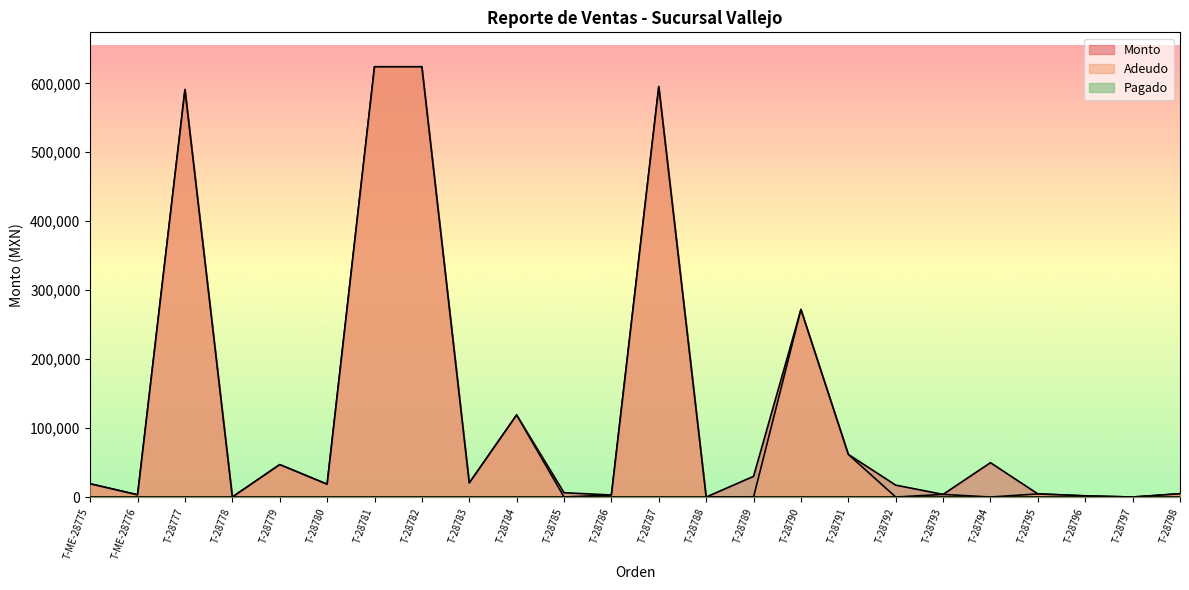

Reading left to right, transcribe all the data shown in this chart.

Monto: T-ME-28775=19178.6	T-ME-28776=3220.0	T-28777=590920.0	T-28778=0.0	T-28779=47000.0	T-28780=18564.0	T-28781=624000.0	T-28782=624000.0	T-28783=20400.0	T-28784=119000.0	T-28785=6272.0	T-28786=2940.0	T-28787=595200.0	T-28788=0.0	T-28789=30021.6	T-28790=272000.0	T-28791=61800.0	T-28792=17255.0	T-28793=3815.0	T-28794=49812.0	T-28795=4525.0	T-28796=1688.4	T-28797=0.0	T-28798=4800.0
Adeudo: T-ME-28775=19178.6	T-ME-28776=3220.0	T-28777=590920.0	T-28778=0.0	T-28779=47000.0	T-28780=18564.0	T-28781=624000.0	T-28782=624000.0	T-28783=20400.0	T-28784=119000.0	T-28785=0.0	T-28786=2940.0	T-28787=595200.0	T-28788=0.0	T-28789=0.0	T-28790=272000.0	T-28791=61800.0	T-28792=0.0	T-28793=3815.0	T-28794=0.0	T-28795=4525.0	T-28796=1688.4	T-28797=0.0	T-28798=4800.0